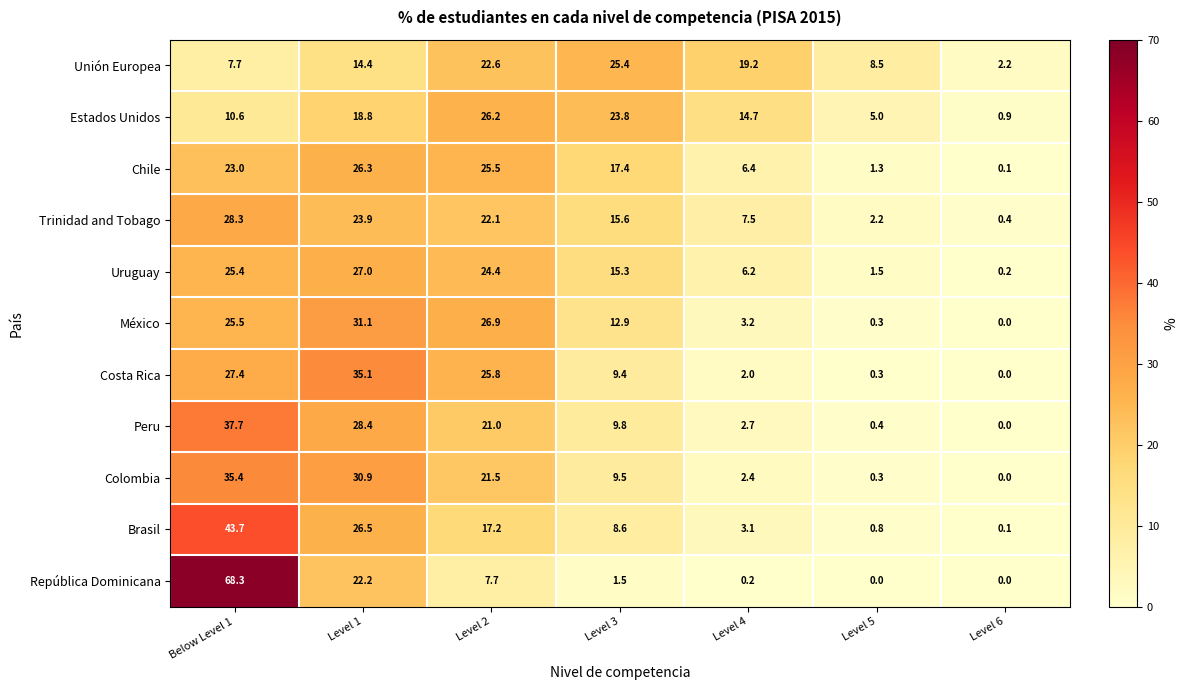

How many data points in Unión Europea are less than 14?

3